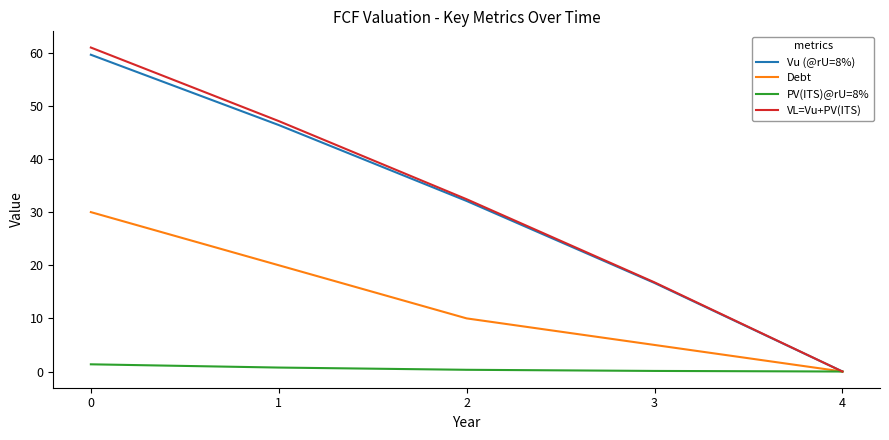

At which label is VL=Vu+PV(ITS) closest to 30?

2